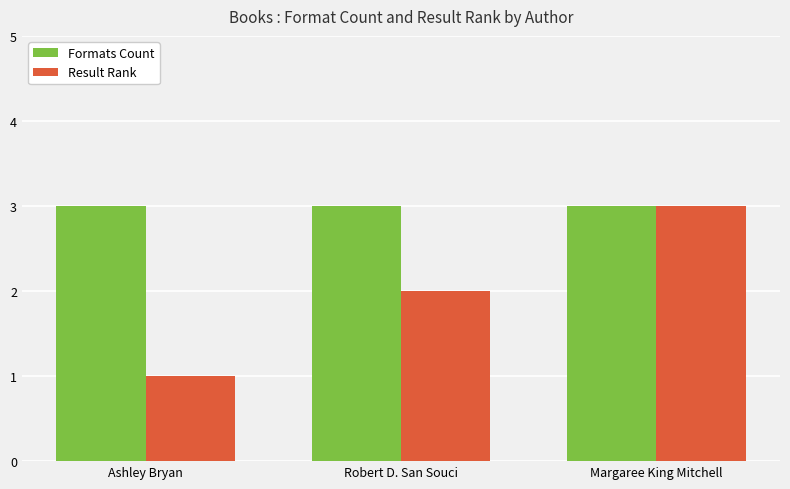

What is the label of the 2nd bar from the right?

Robert D. San Souci